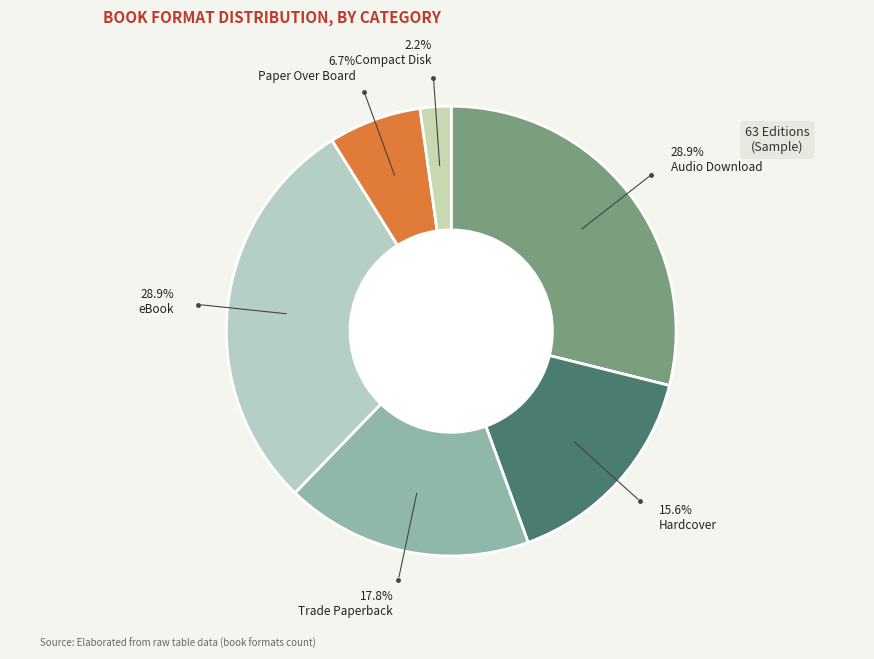

Which category has the smallest portion of the pie?

Compact Disk